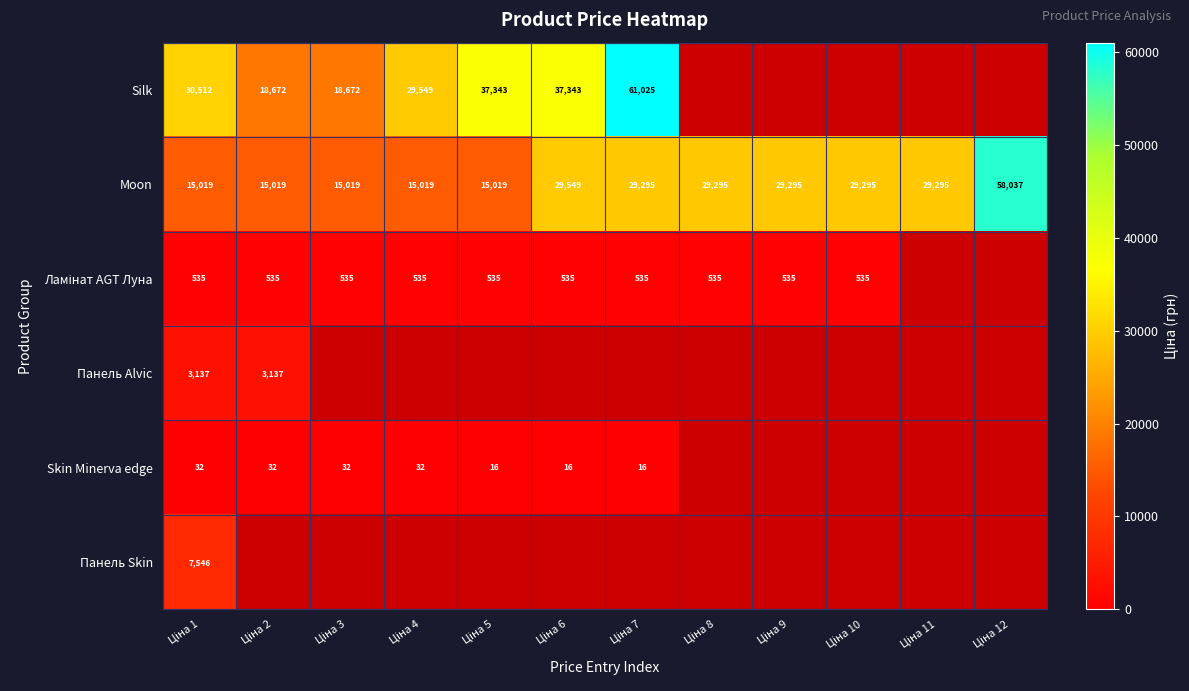

What is the average value of the Moon series?

25763